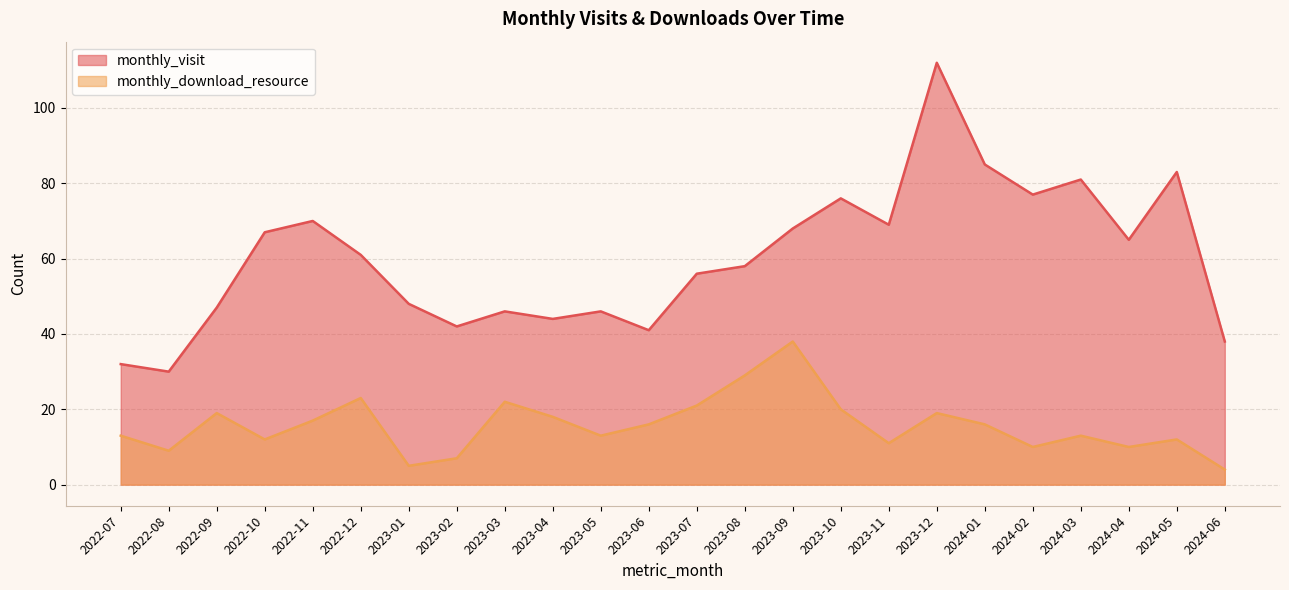

Between 2023-02 and 2023-12, which series saw the biggest shift?

monthly_visit